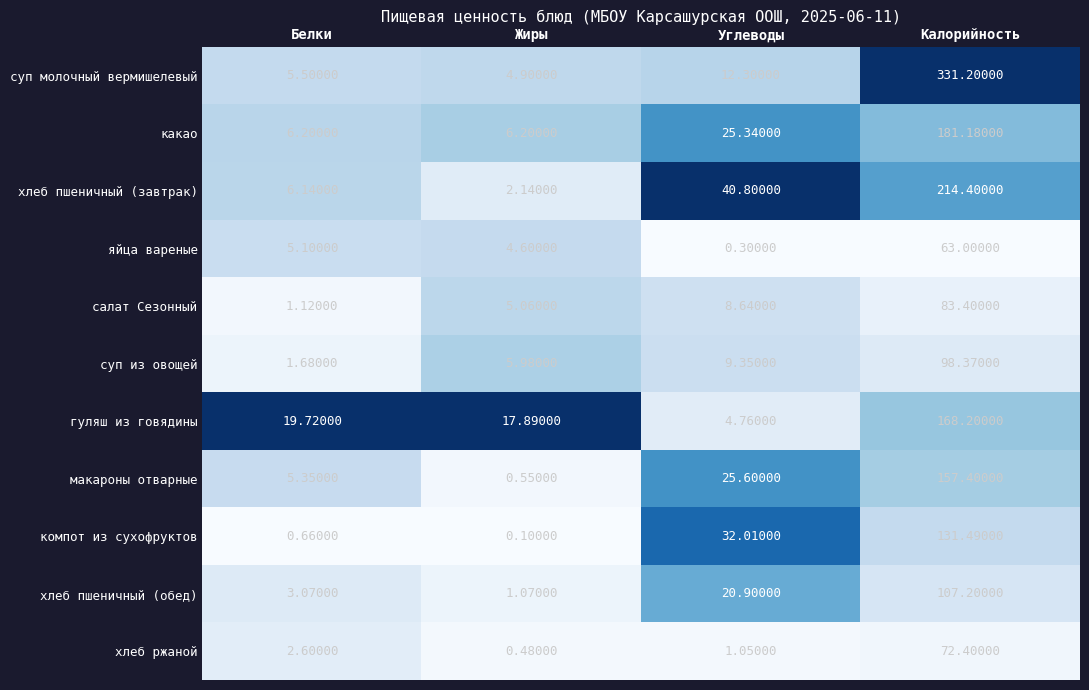

Rank the series at Углеводы from lowest to highest value.

яйца вареные, хлеб ржаной, гуляш из говядины, салат Сезонный, суп из овощей, суп молочный вермишелевый, хлеб пшеничный (обед), какао, макароны отварные, компот из сухофруктов, хлеб пшеничный (завтрак)